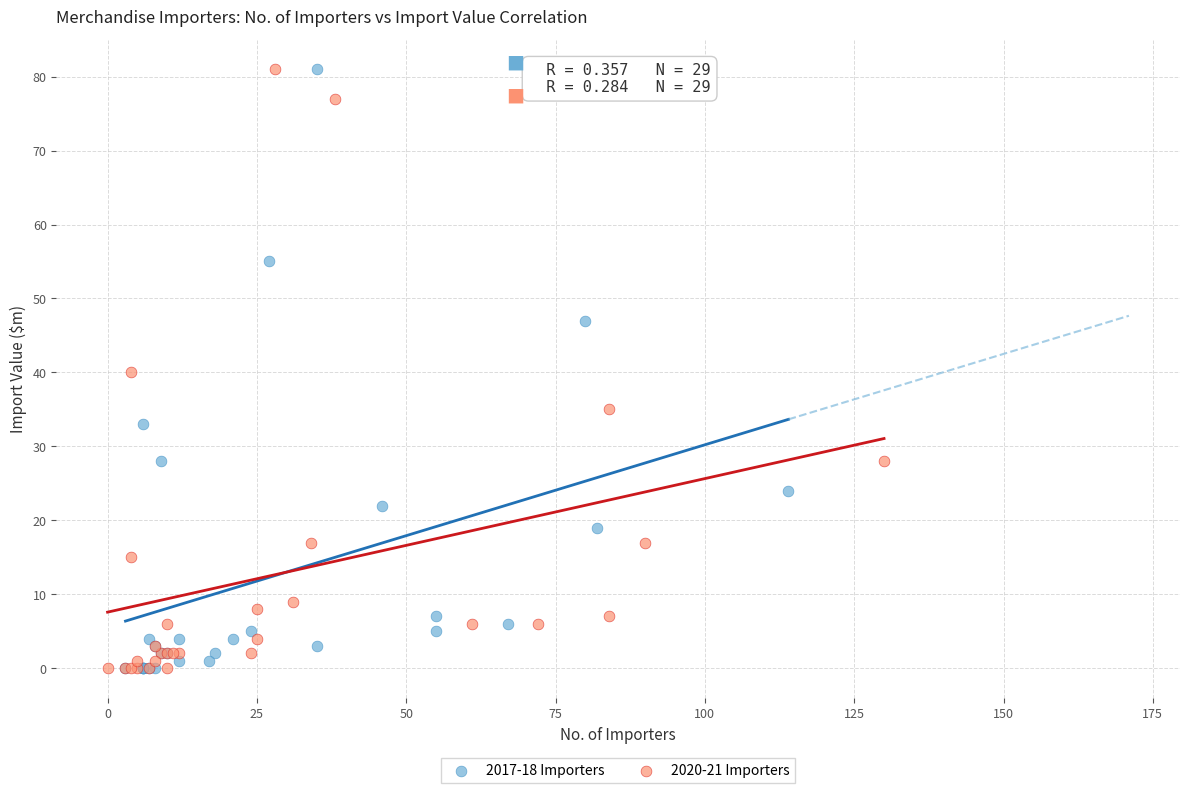

What are all the series names shown in the legend?

2017-18 Importers, 2020-21 Importers